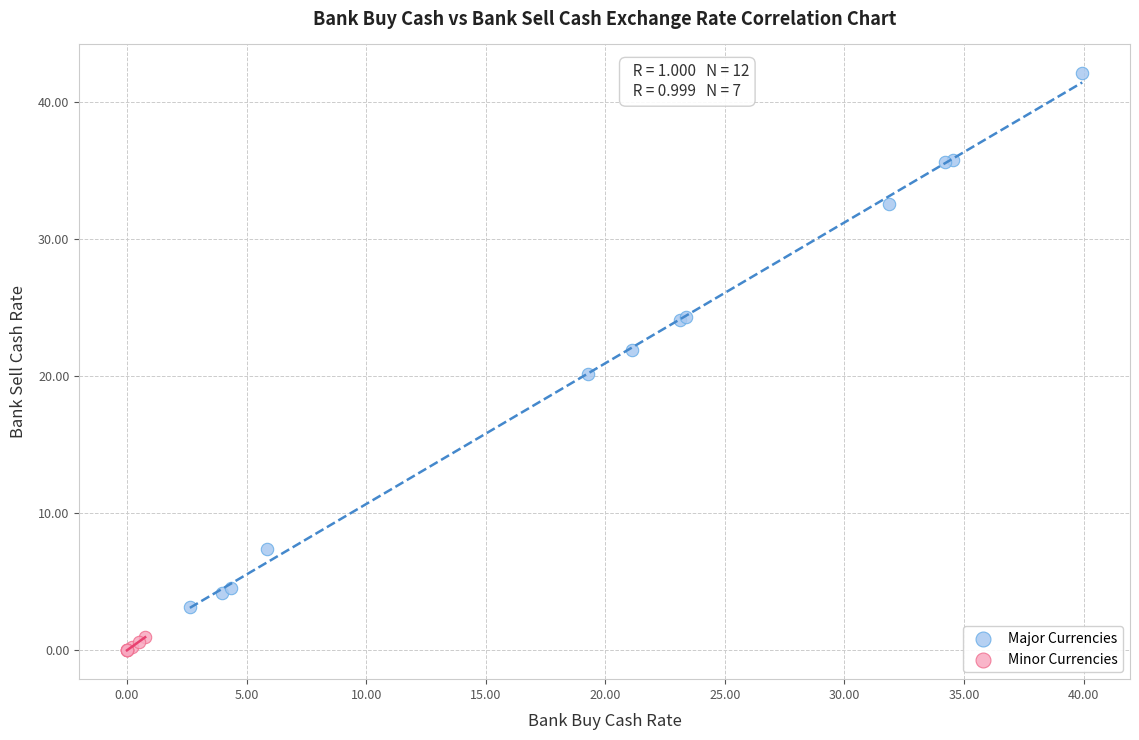

Which series reaches the maximum Y coordinate?

Major Currencies